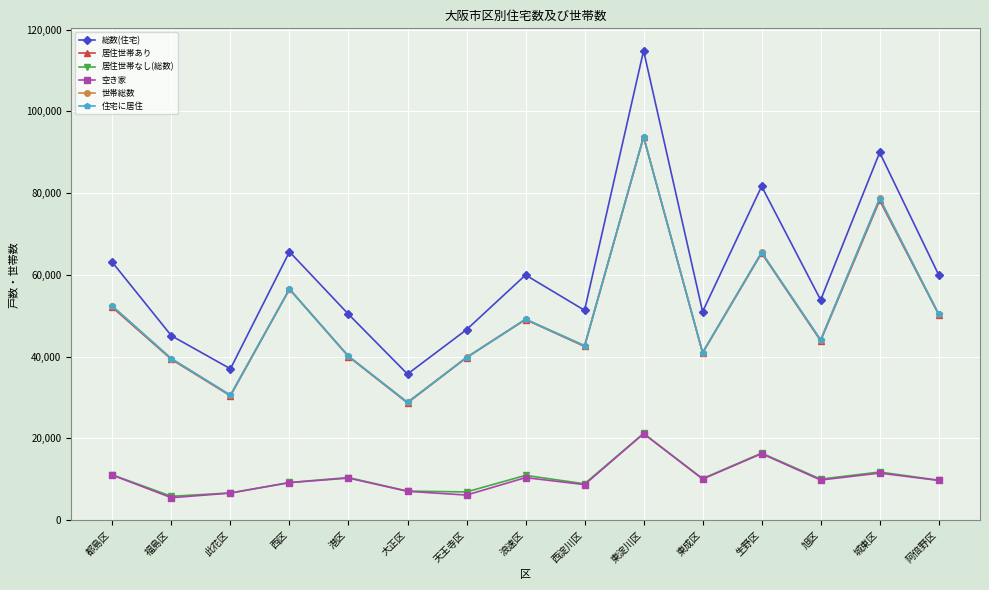

Does the chart have visible grid lines?

Yes